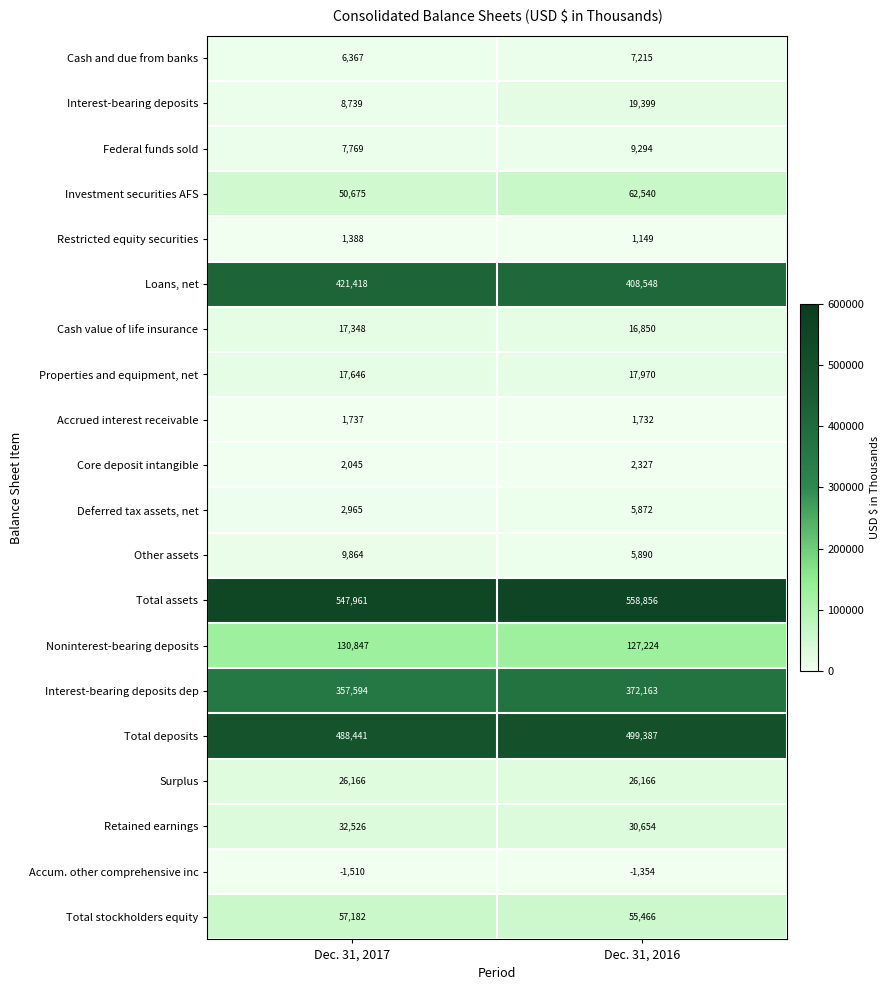

Which category has the highest value across all series?

Dec. 31, 2016